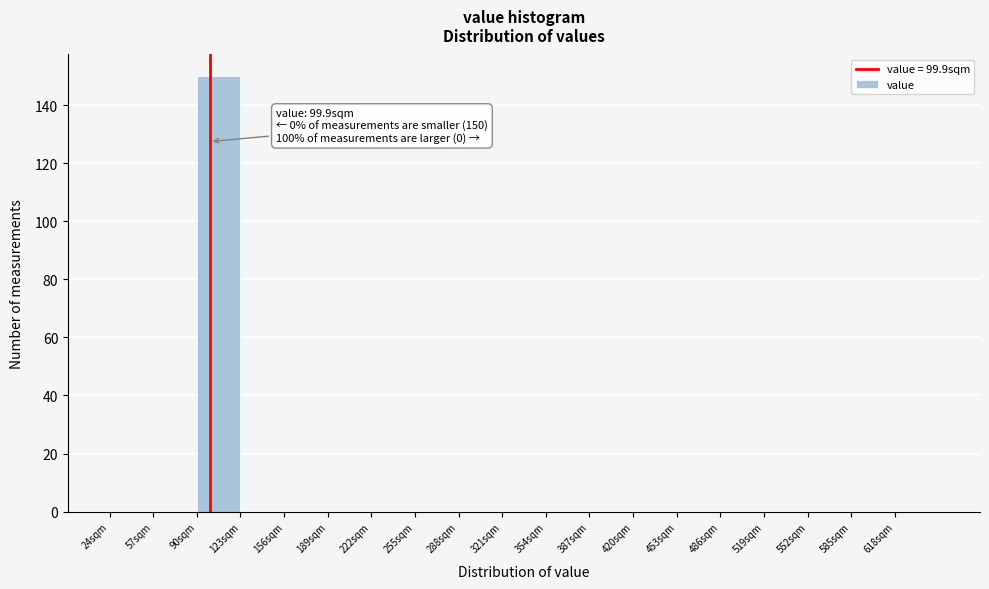

Over which range of the x-axis is the bar tallest?

90 to 123